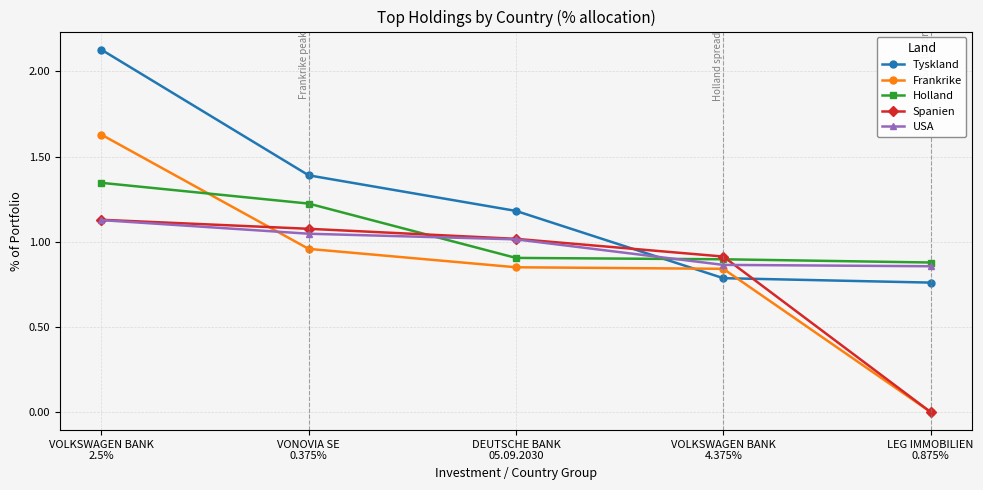

True or false: Holland has more than 2 interior local peaks.

False